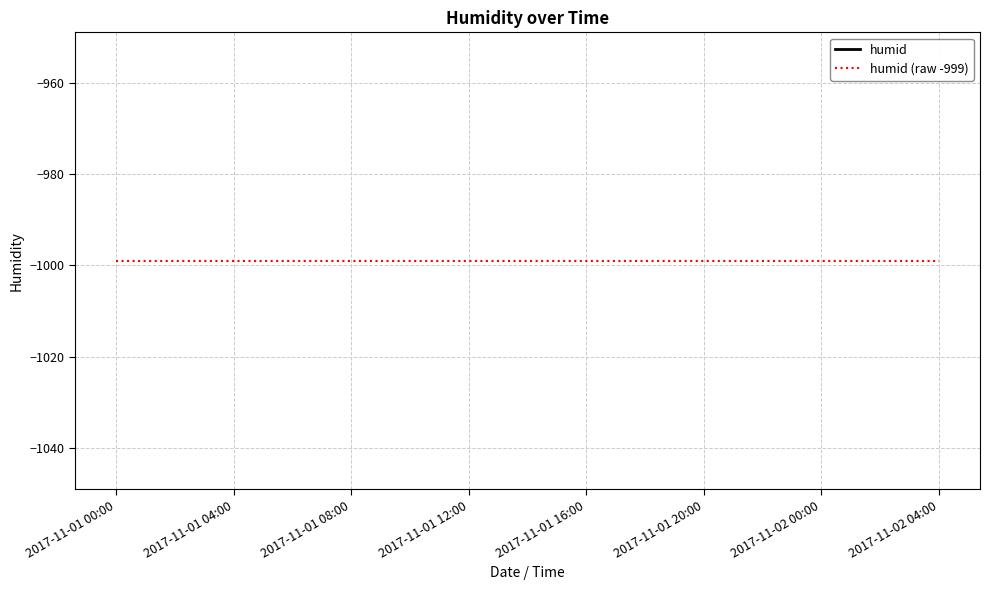

Which series has the largest total across all categories?

humid (raw -999)